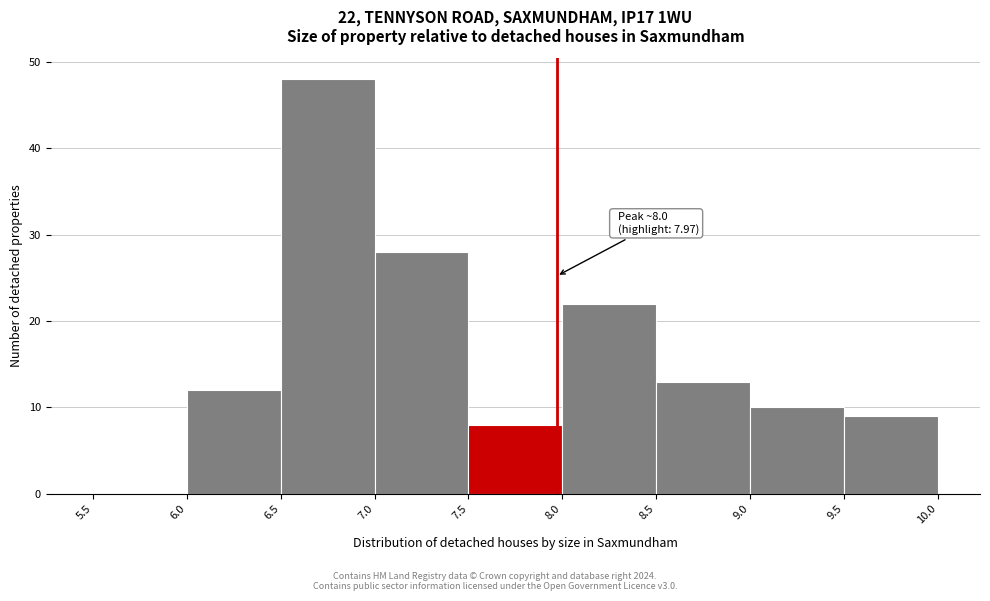

Over which range of the x-axis is the bar tallest?

6.5 to 7.0